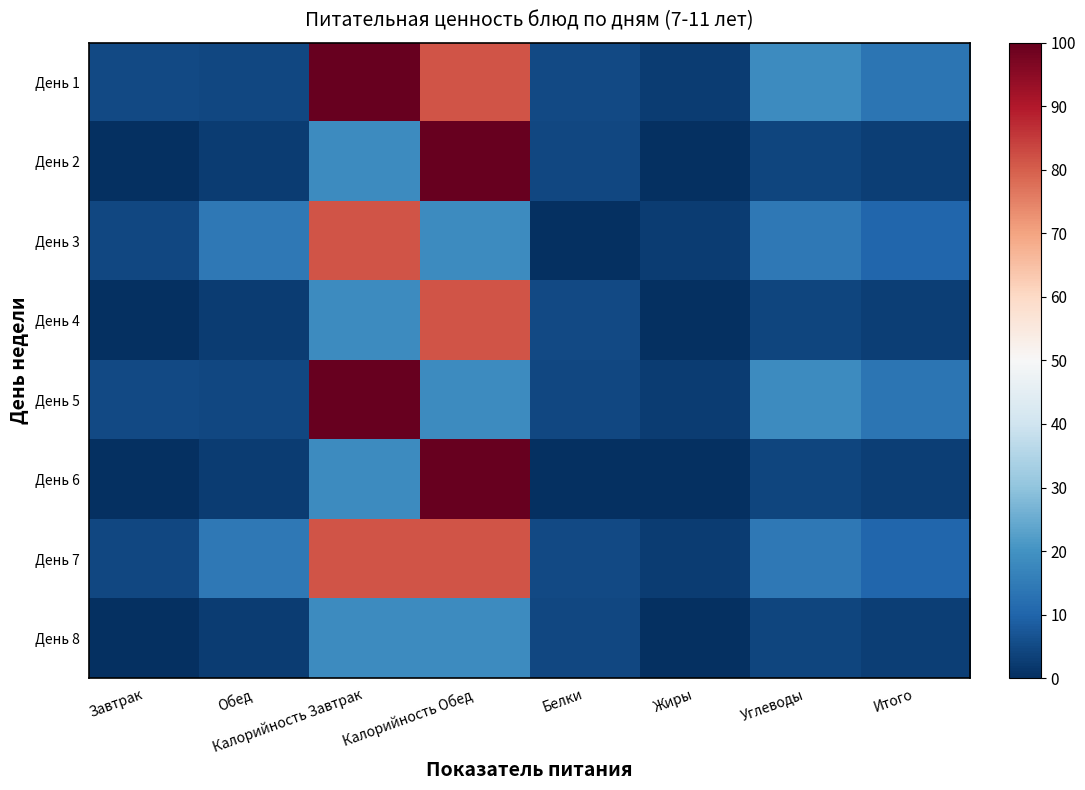

Reading left to right, extract all data points from this chart.

День 1: Завтрак=4.8	Обед=4.7	Калорийность Завтрак=100.0	Калорийность Обед=81.4	Белки=4.8	Жиры=2.4	Углеводы=18.5	Итого=13.4
День 2: Завтрак=0.2	Обед=2.4	Калорийность Завтрак=18.6	Калорийность Обед=100.0	Белки=4.7	Жиры=0.0	Углеводы=4.3	Итого=3.1
День 3: Завтрак=4.7	Обед=14.3	Калорийность Завтрак=81.4	Калорийность Обед=18.6	Белки=0.2	Жиры=2.4	Углеводы=14.3	Итого=10.3
День 4: Завтрак=0.2	Обед=2.4	Калорийность Завтрак=18.6	Калорийность Обед=81.4	Белки=4.8	Жиры=0.0	Углеводы=4.3	Итого=3.1
День 5: Завтрак=4.8	Обед=4.7	Калорийность Завтрак=100.0	Калорийность Обед=18.6	Белки=4.7	Жиры=2.4	Углеводы=18.5	Итого=13.4
День 6: Завтрак=0.2	Обед=2.4	Калорийность Завтрак=18.6	Калорийность Обед=100.0	Белки=0.2	Жиры=0.0	Углеводы=4.3	Итого=3.1
День 7: Завтрак=4.7	Обед=14.3	Калорийность Завтрак=81.4	Калорийность Обед=81.4	Белки=4.8	Жиры=2.4	Углеводы=14.3	Итого=10.3
День 8: Завтрак=0.2	Обед=2.4	Калорийность Завтрак=18.6	Калорийность Обед=18.6	Белки=4.7	Жиры=0.0	Углеводы=4.3	Итого=3.1